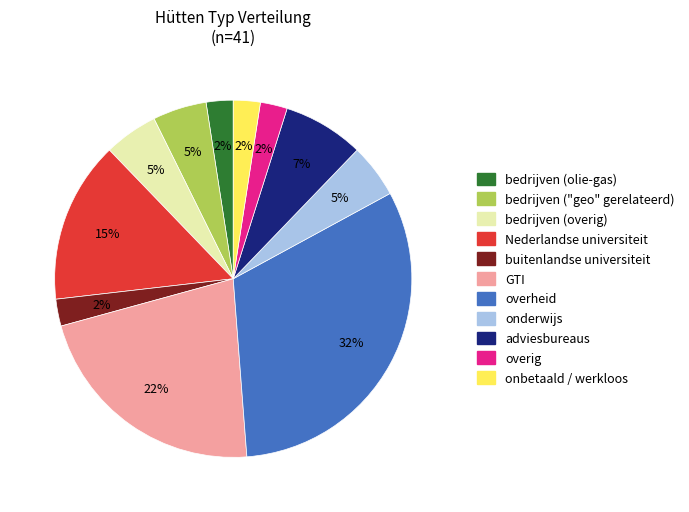

Is there any slice that represents more than half of the pie?

No